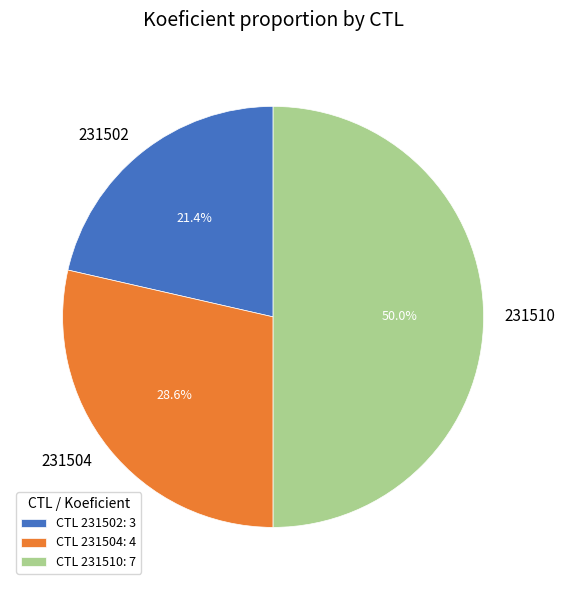

What is the total percentage of 231510 and 231504?

78.6%